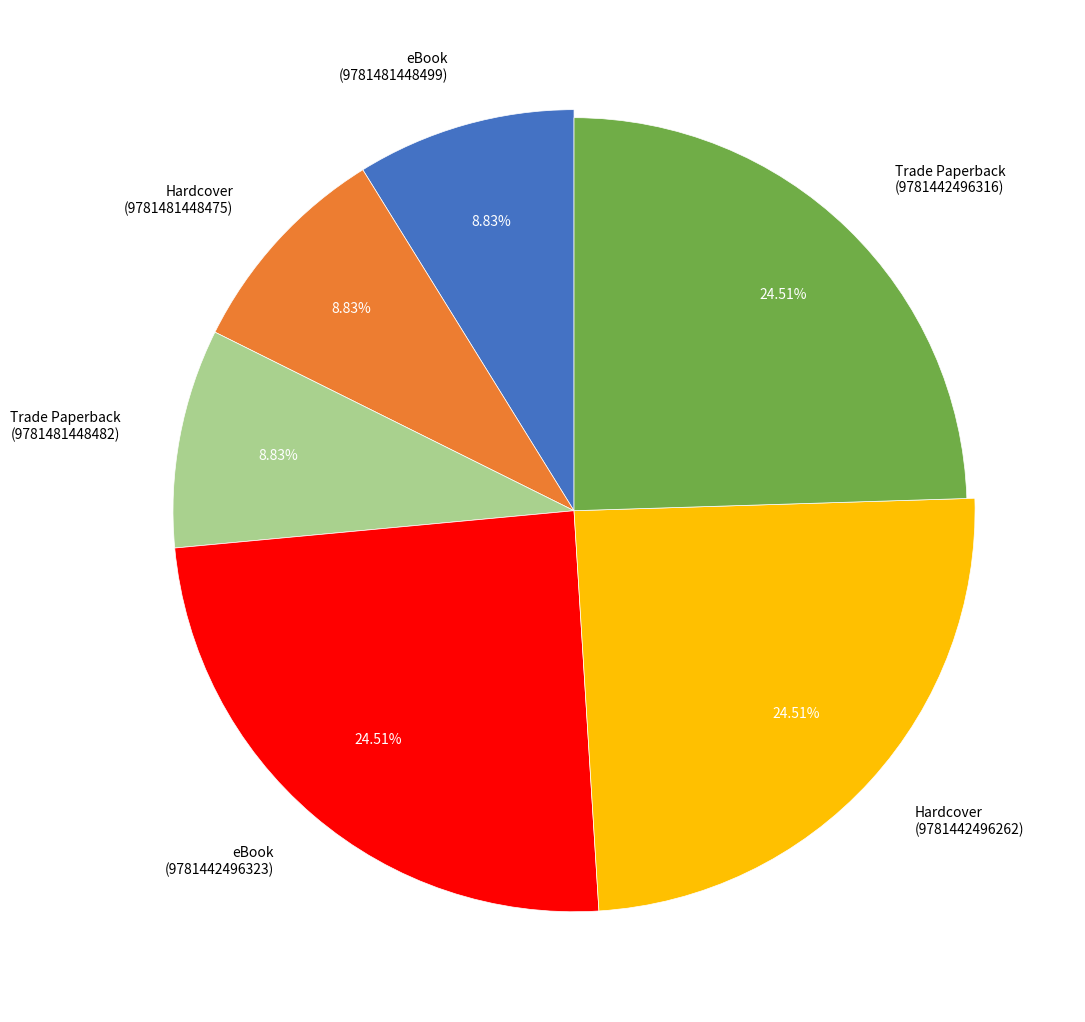

How many slices are in this pie chart?

6